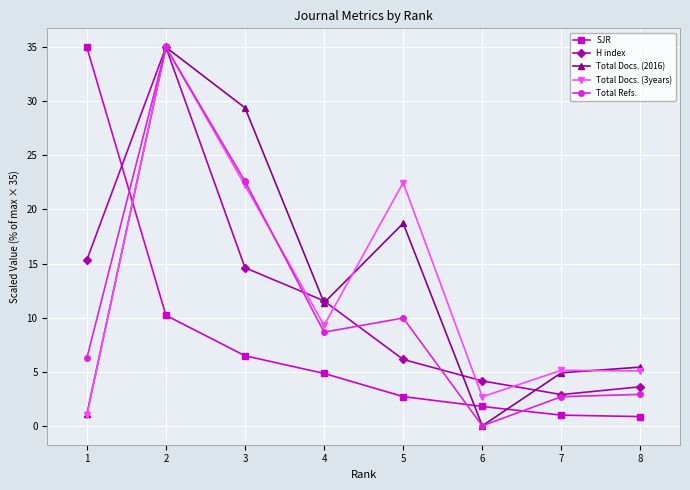

After their last crossing, which series has the higher values: Total Refs. or SJR?

Total Refs.